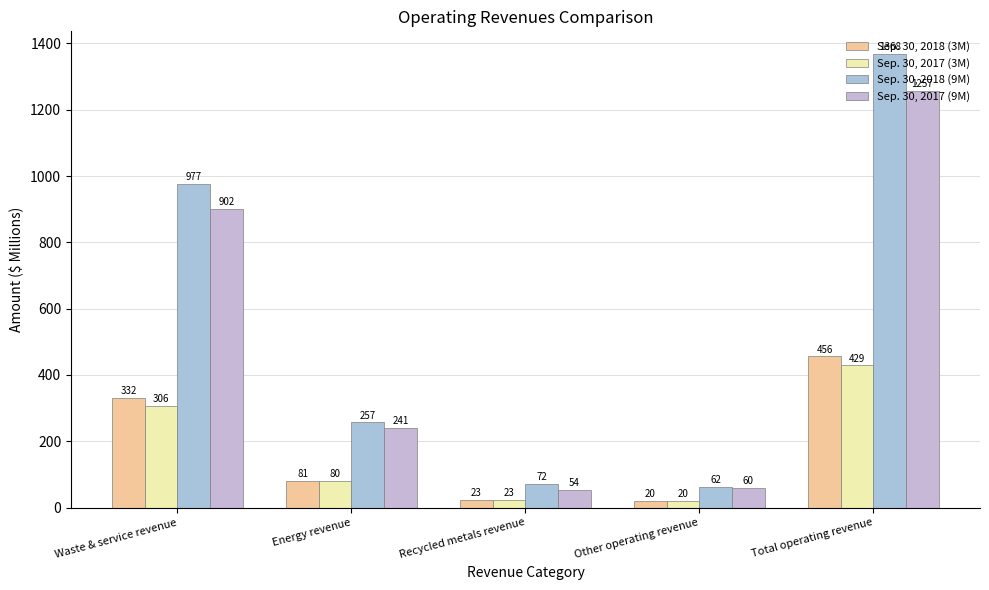

List the labels in order of Sep. 30, 2017 (3M) value, largest first.

Total operating revenue, Waste & service revenue, Energy revenue, Recycled metals revenue, Other operating revenue